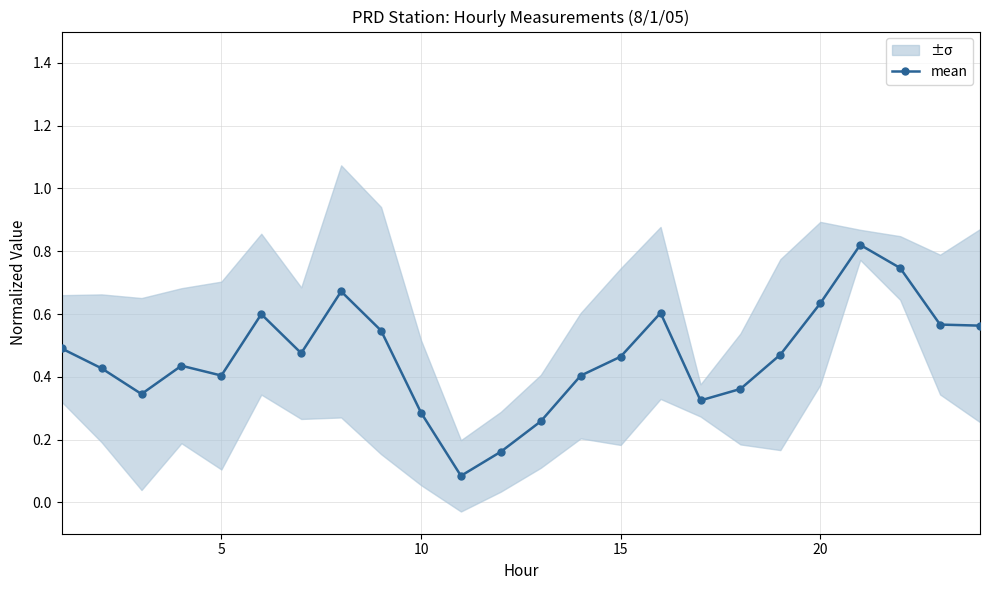

The value of mean at 10 is 0.4. True or false?

False